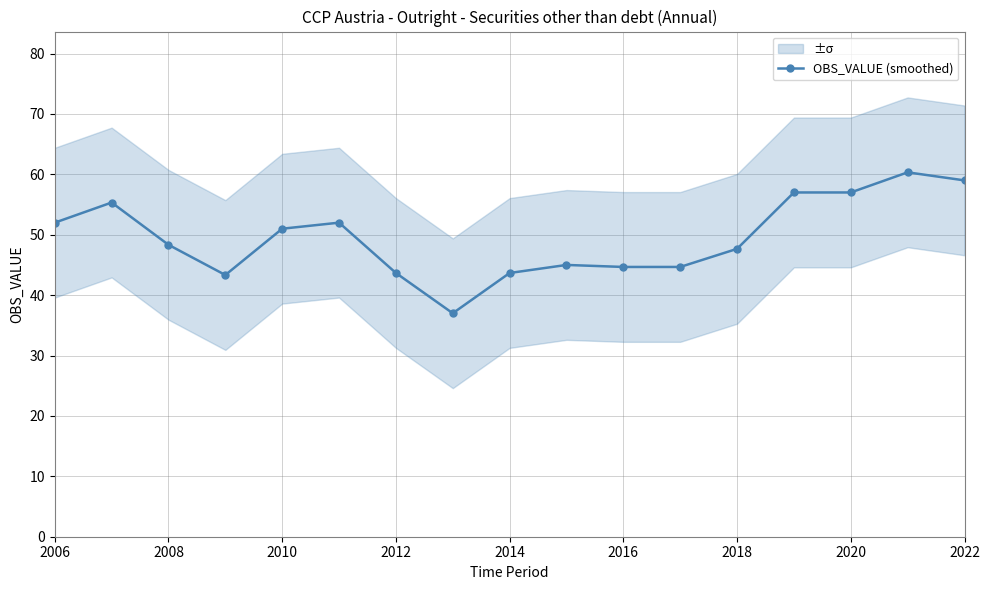

True or false: OBS_VALUE (smoothed) has more than 2 points higher than both neighbors.

True